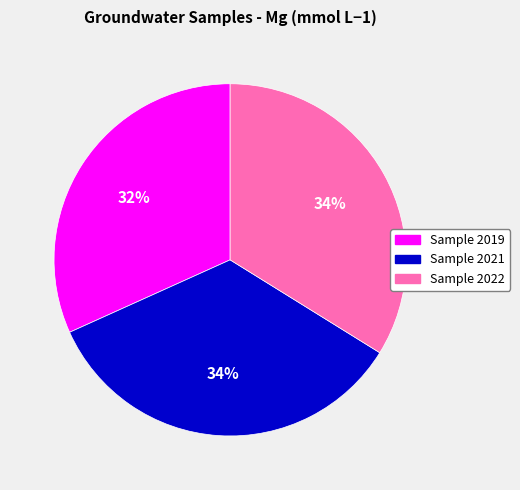

Is there a majority slice in this chart?

No